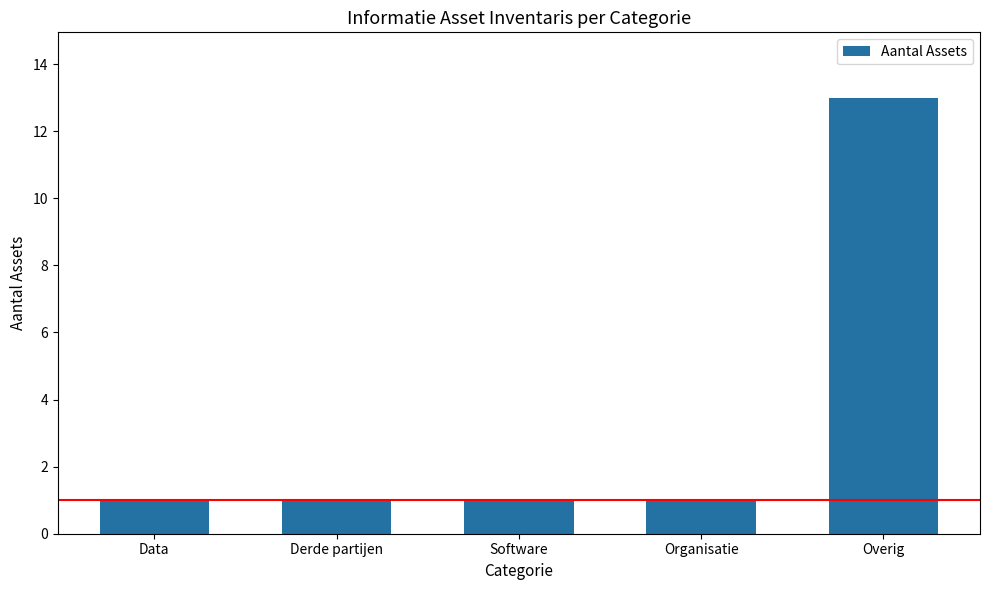

Is it true that the value at Data is 1?

True